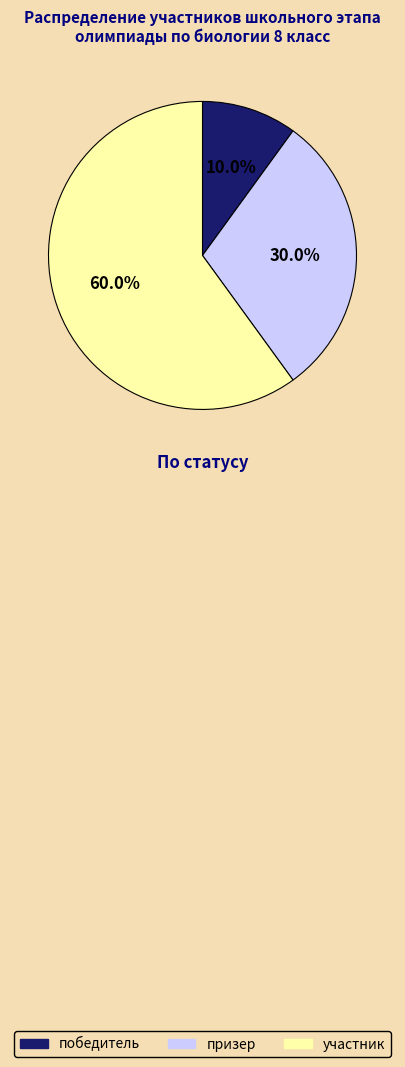

What is the smallest slice in the pie chart?

победитель